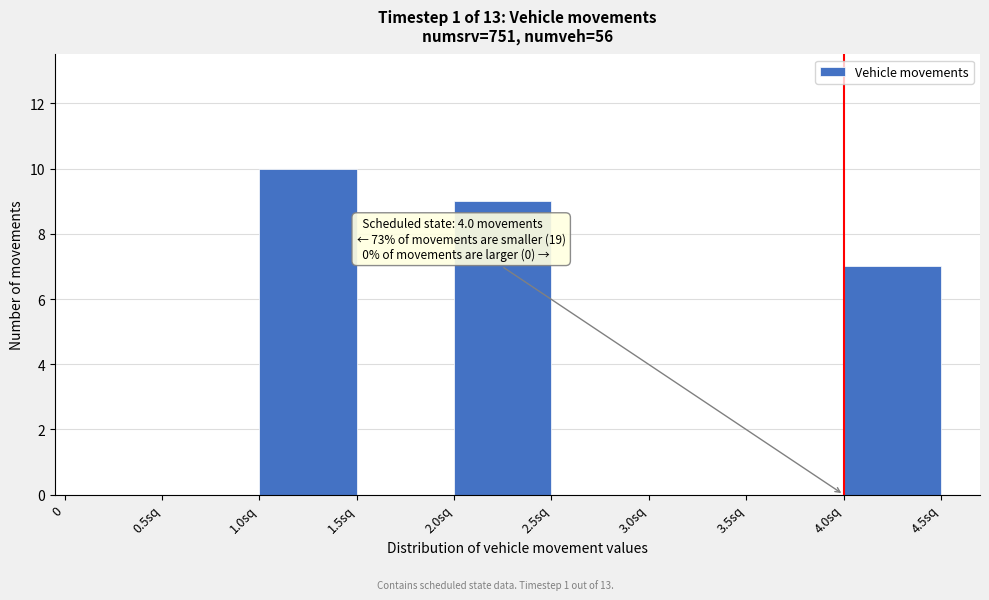

Reading right to left, what are all the values shown in this chart?

4.0sq=7	3.5sq=0	3.0sq=0	2.5sq=0	2.0sq=9	1.5sq=0	1.0sq=10	0.5sq=0	0=0